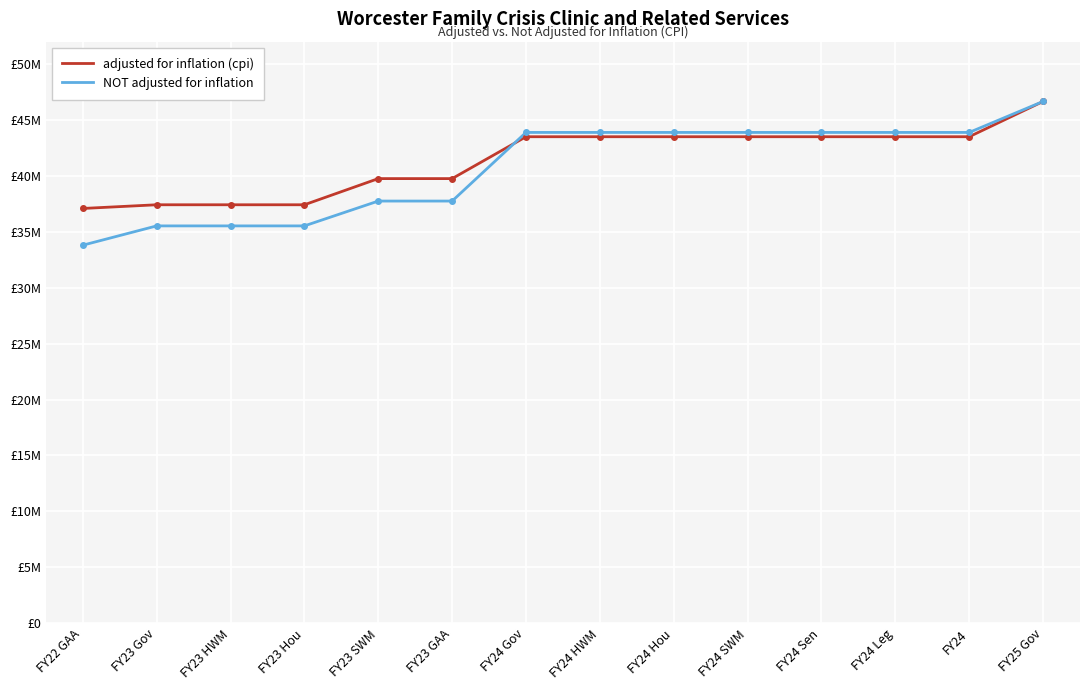

True or false: adjusted for inflation (cpi) has more than 2 interior local peaks.

False